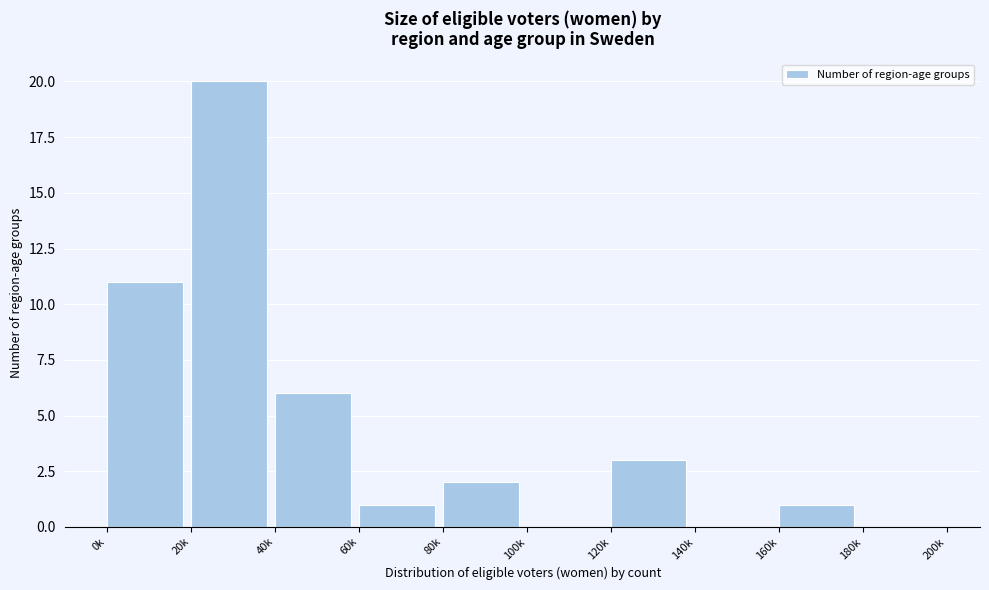

Reading left to right, transcribe all the data shown in this chart.

0k=11	20k=20	40k=6	60k=1	80k=2	100k=0	120k=3	140k=0	160k=1	180k=0